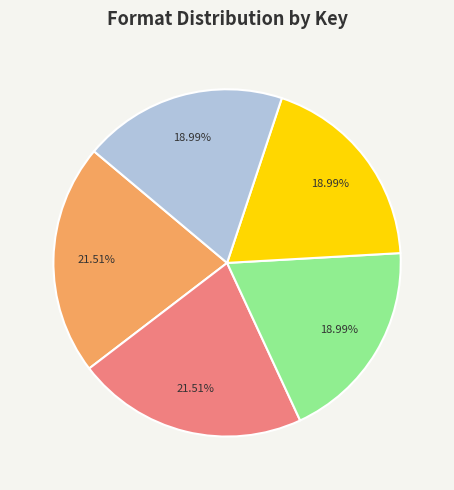

Does any single category account for the majority?

No